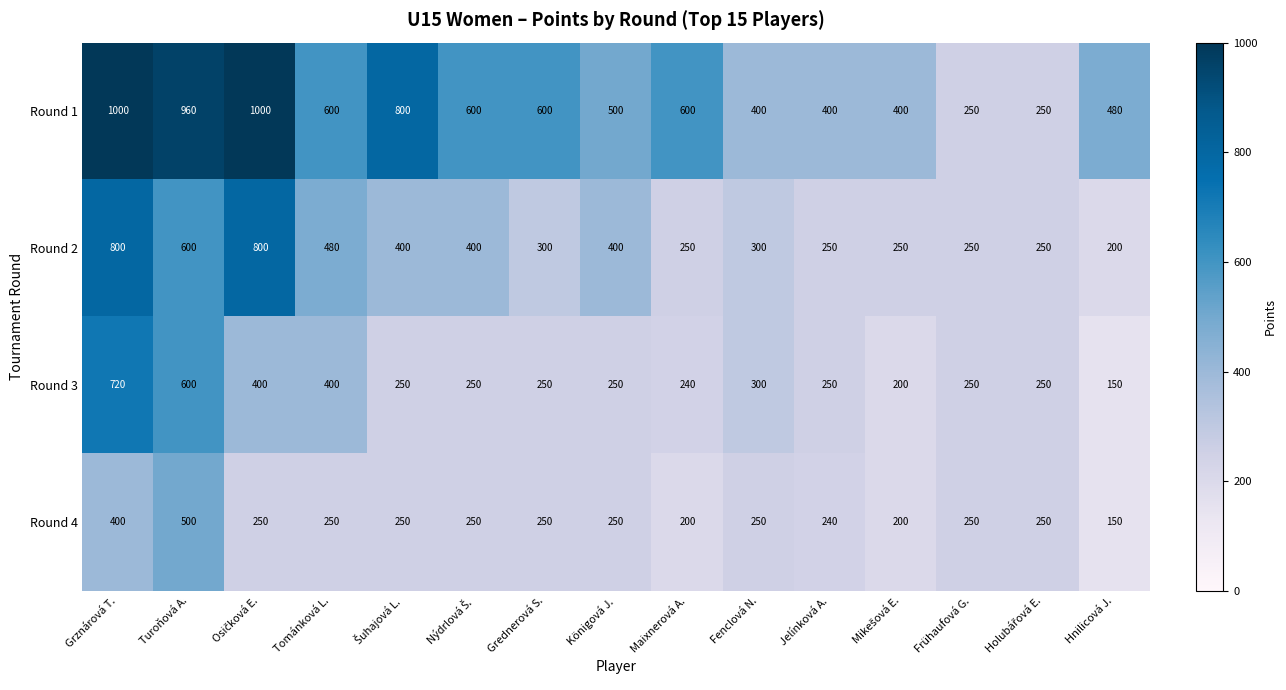

The Round 1 series shows 600 at Maixnerová A.. True or false?

True